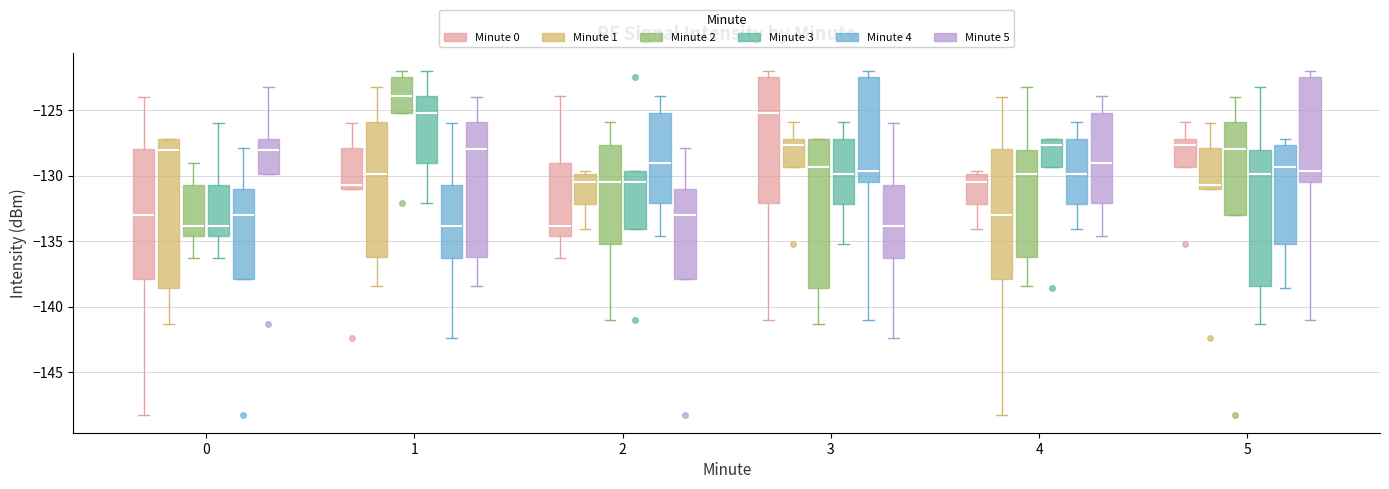

Reading left to right, transcribe this box plot: for each box, give where its median line is, the range the box spans, and where its two whiskers end, as read against the y-axis. The values are not printed on the chart, so give them approximately, as read against the axis.

0 (Minute 0): median -133.0, box -138.0 to -128.0, whiskers -148.5 to -124.0
0 (Minute 1): median -128.0, box -138.5 to -127.0, whiskers -141.5 to -127.0
0 (Minute 2): median -134.0, box -134.5 to -130.5, whiskers -136.5 to -129.0
0 (Minute 3): median -134.0, box -134.5 to -130.5, whiskers -136.5 to -126.0
0 (Minute 4): median -133.0, box -138.0 to -131.0, whiskers -138.0 to -128.0
0 (Minute 5): median -128.0, box -130.0 to -127.0, whiskers -130.0 to -123.0
1 (Minute 0): median -130.5, box -131.0 to -128.0, whiskers -131.0 to -126.0
1 (Minute 1): median -130.0, box -136.0 to -126.0, whiskers -138.5 to -123.0
1 (Minute 2): median -124.0, box -125.0 to -122.5, whiskers -125.0 to -122.0
1 (Minute 3): median -125.0, box -129.0 to -124.0, whiskers -132.0 to -122.0
1 (Minute 4): median -134.0, box -136.5 to -130.5, whiskers -142.5 to -126.0
1 (Minute 5): median -128.0, box -136.0 to -126.0, whiskers -138.5 to -124.0
2 (Minute 0): median -134.0, box -134.5 to -129.0, whiskers -136.5 to -124.0
2 (Minute 1): median -130.5, box -132.0 to -130.0, whiskers -134.0 to -129.5
2 (Minute 2): median -130.5, box -135.0 to -127.5, whiskers -141.0 to -126.0
2 (Minute 3): median -130.5, box -134.0 to -129.5, whiskers -134.0 to -129.5
2 (Minute 4): median -129.0, box -132.0 to -125.0, whiskers -134.5 to -124.0
2 (Minute 5): median -133.0, box -138.0 to -131.0, whiskers -138.0 to -128.0
3 (Minute 0): median -125.0, box -132.0 to -122.5, whiskers -141.0 to -122.0
3 (Minute 1): median -127.5, box -129.5 to -127.0, whiskers -129.5 to -126.0
3 (Minute 2): median -129.5, box -138.5 to -127.0, whiskers -141.5 to -127.0
3 (Minute 3): median -130.0, box -132.0 to -127.0, whiskers -135.0 to -126.0
3 (Minute 4): median -129.5, box -130.5 to -122.5, whiskers -141.0 to -122.0
3 (Minute 5): median -134.0, box -136.5 to -130.5, whiskers -142.5 to -126.0
4 (Minute 0): median -130.5, box -132.0 to -130.0, whiskers -134.0 to -129.5
4 (Minute 1): median -133.0, box -138.0 to -128.0, whiskers -148.5 to -124.0
4 (Minute 2): median -130.0, box -136.0 to -128.0, whiskers -138.5 to -123.0
4 (Minute 3): median -127.5, box -129.5 to -127.0, whiskers -129.5 to -127.0
4 (Minute 4): median -130.0, box -132.0 to -127.0, whiskers -134.0 to -126.0
4 (Minute 5): median -129.0, box -132.0 to -125.0, whiskers -134.5 to -124.0
5 (Minute 0): median -127.5, box -129.5 to -127.0, whiskers -129.5 to -126.0
5 (Minute 1): median -130.5, box -131.0 to -128.0, whiskers -131.0 to -126.0
5 (Minute 2): median -128.0, box -133.0 to -126.0, whiskers -133.0 to -124.0
5 (Minute 3): median -130.0, box -138.5 to -128.0, whiskers -141.5 to -123.0
5 (Minute 4): median -129.5, box -135.0 to -127.5, whiskers -138.5 to -127.0
5 (Minute 5): median -129.5, box -130.5 to -122.5, whiskers -141.0 to -122.0